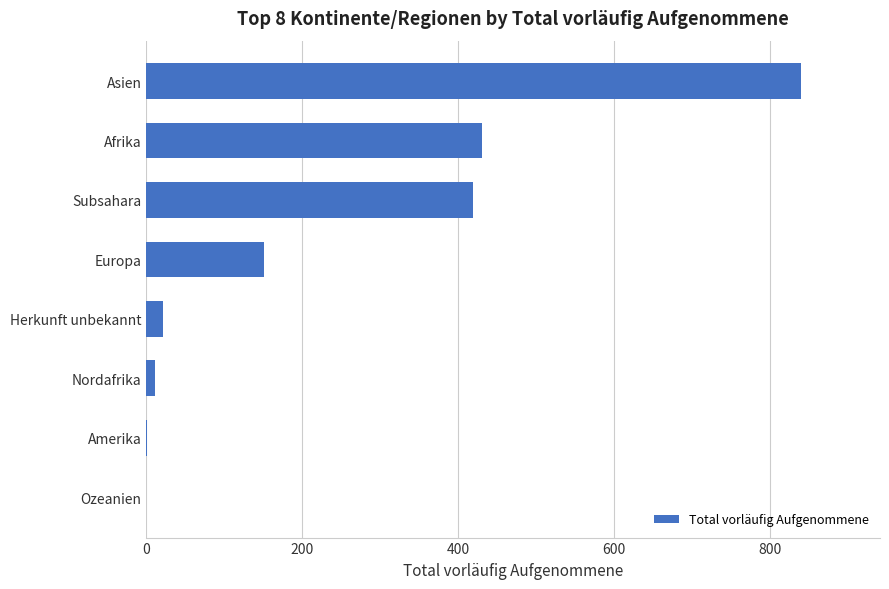

Count the number of data series in this chart.

1